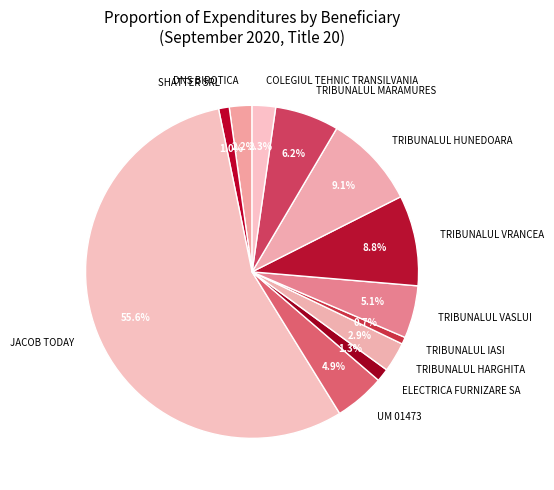

Combined, what portion of the pie is TRIBUNALUL HARGHITA and ELECTRICA FURNIZARE SA?

4.2%